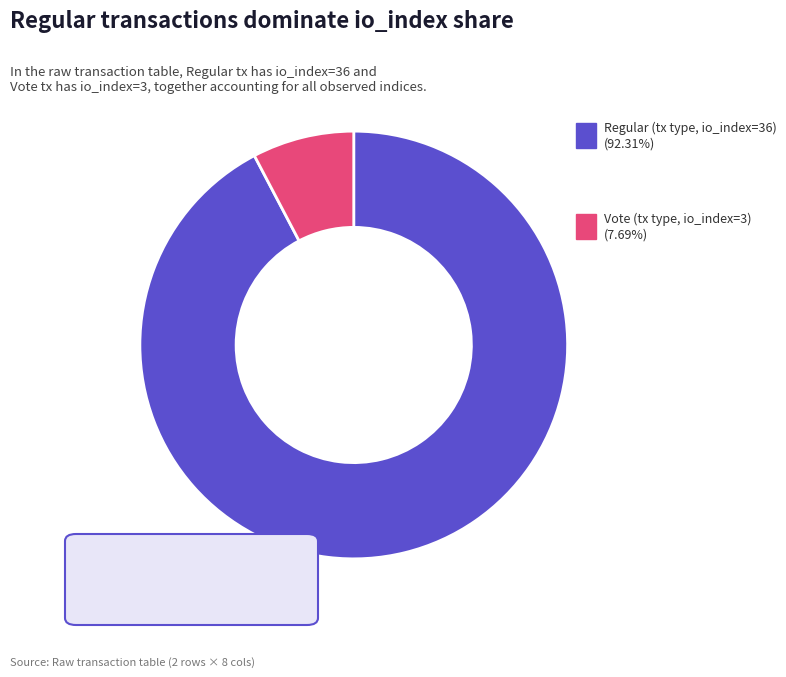

Is there any slice that represents more than half of the pie?

Yes